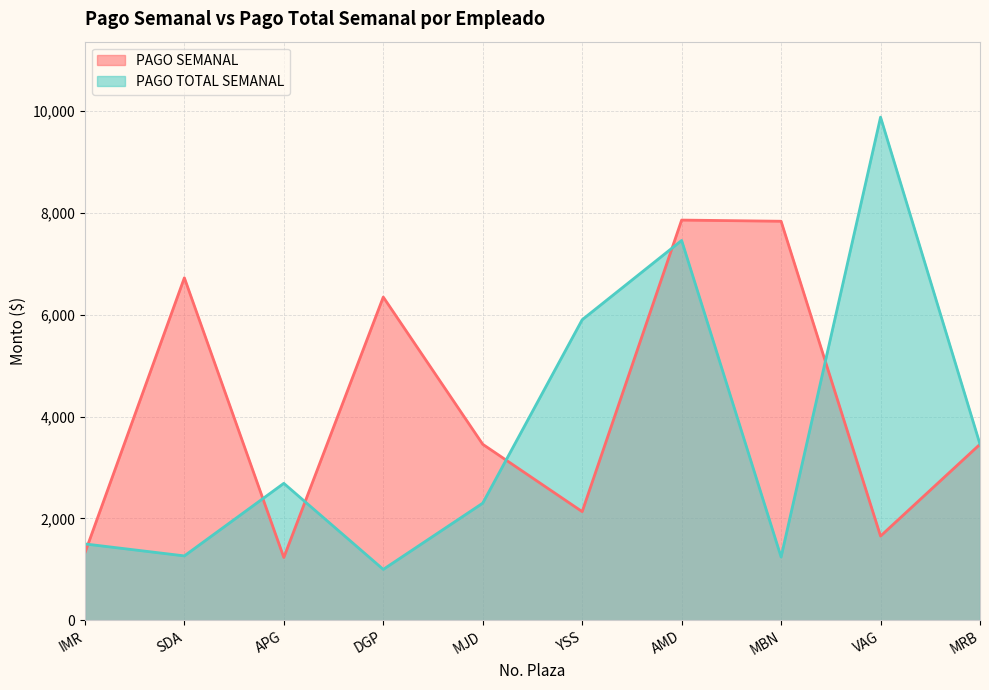

What is the spread (max minus min) of values at APG?

1455